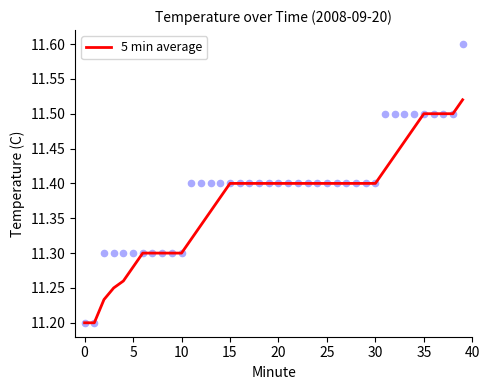

What is the change in value from 40 to 28?

+0.1